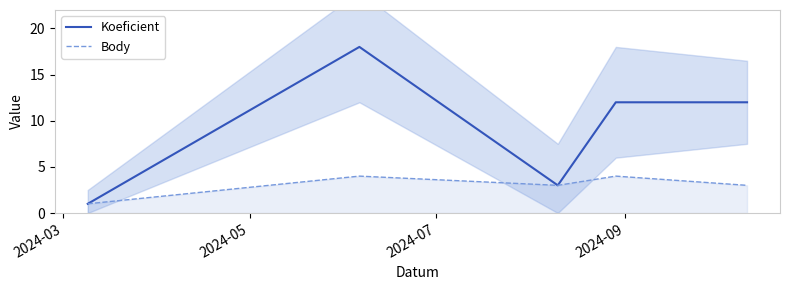

True or false: Koeficient and Body cross at least once.

False